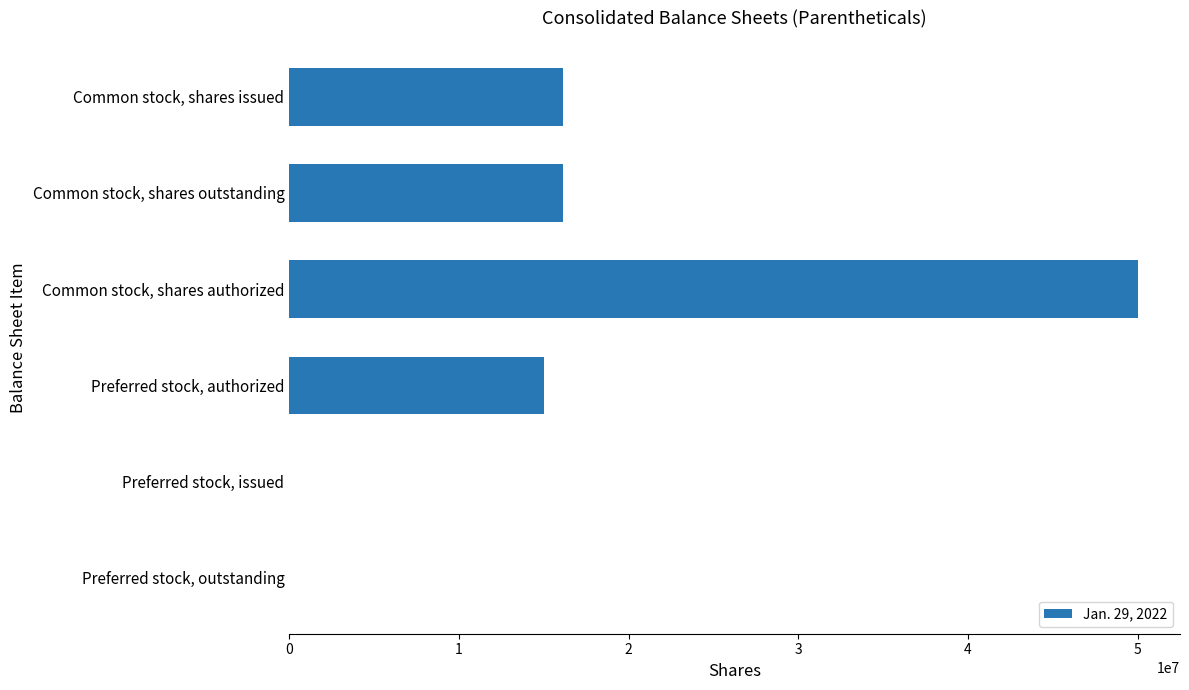

The chart shows a value of 50000000 at Common stock, shares authorized. True or false?

True